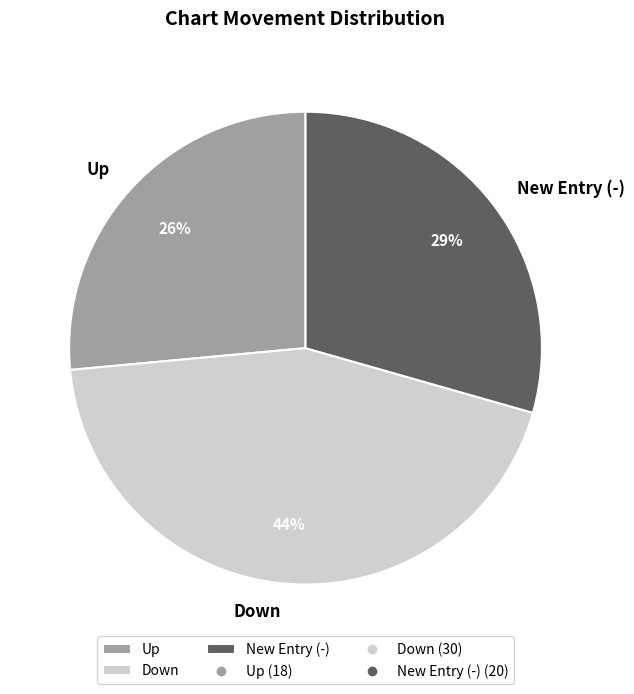

The Up slice represents 26% of the pie. True or false?

True